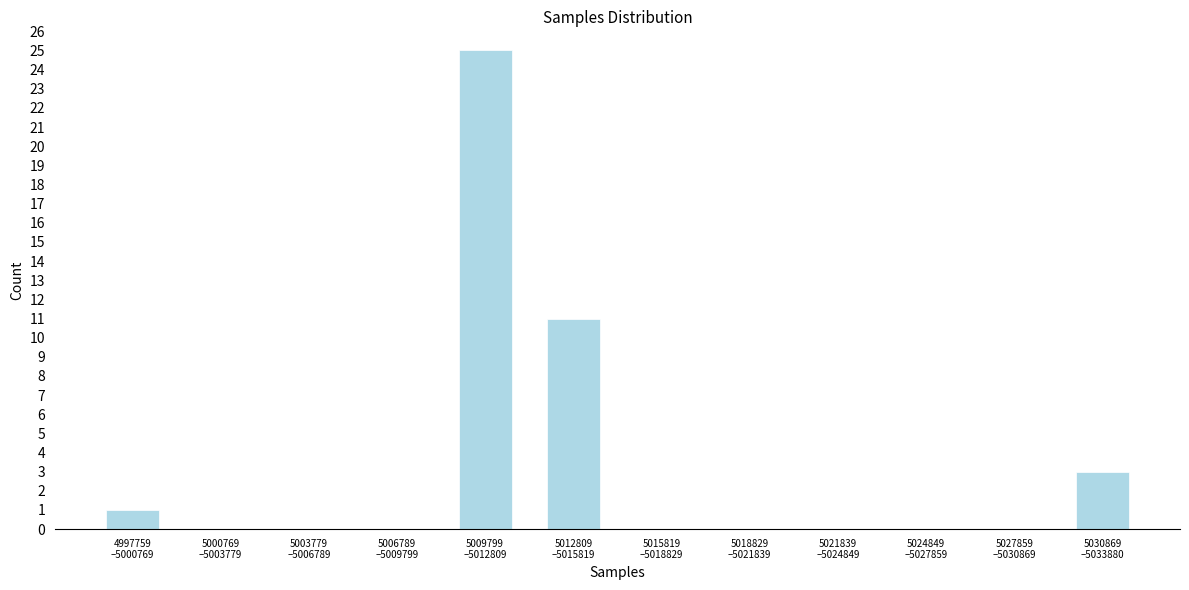

What is the sum of all values?

40